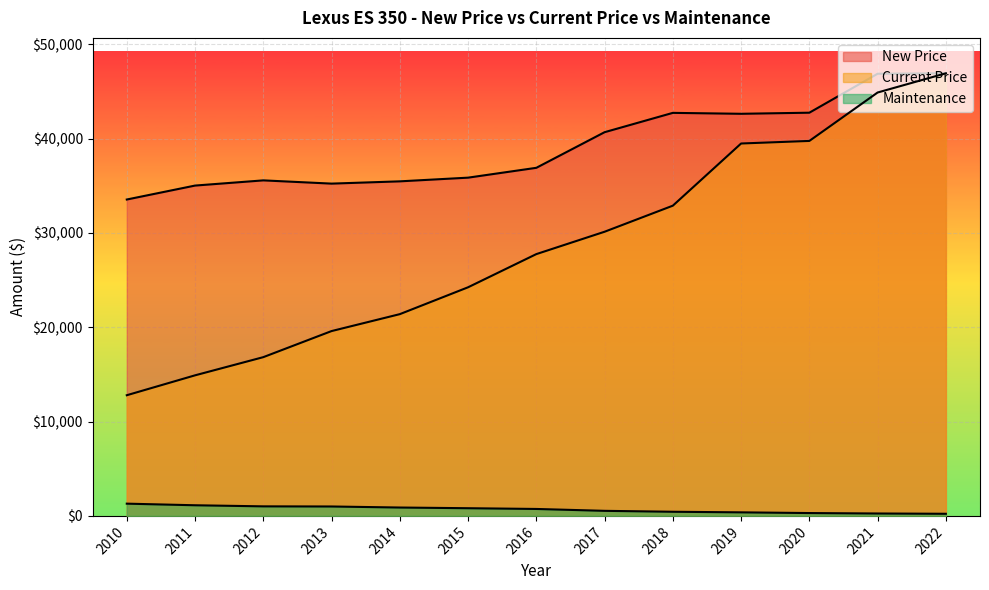

True or false: Current Price has a value of 8743 at 2013.

False